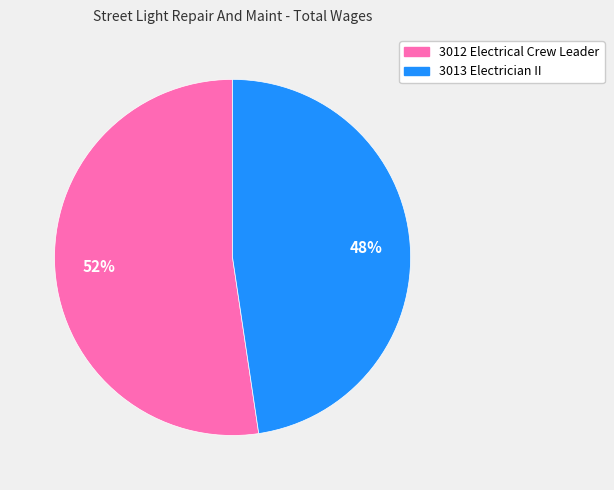

Approximately how many times larger is the value at 3013 Electrician II compared to 3012 Electrical Crew Leader?

0.9